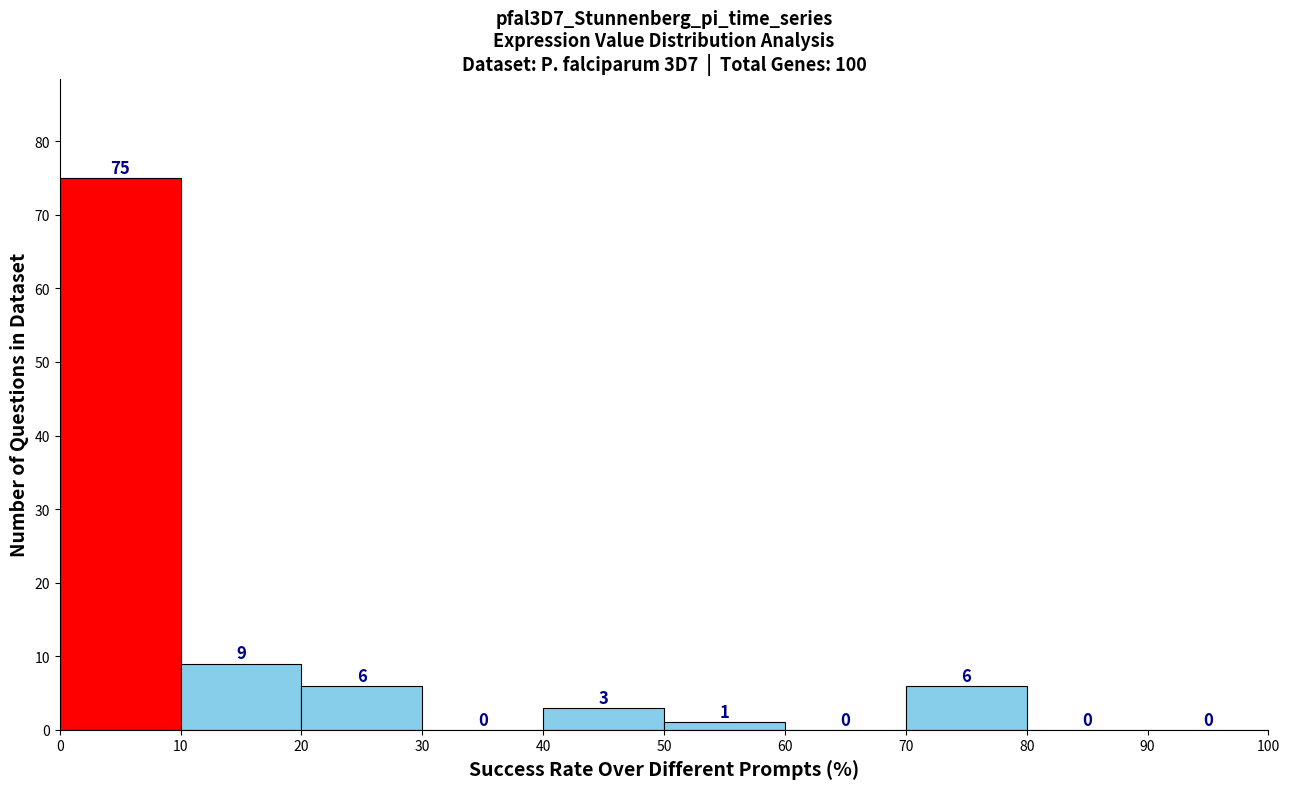

Reading left to right, list every bar in this chart as the range it spans on the x-axis followed by its height.

0 to 10: 75
10 to 20: 9
20 to 30: 6
30 to 40: 0
40 to 50: 3
50 to 60: 1
60 to 70: 0
70 to 80: 6
80 to 90: 0
90 to 100: 0